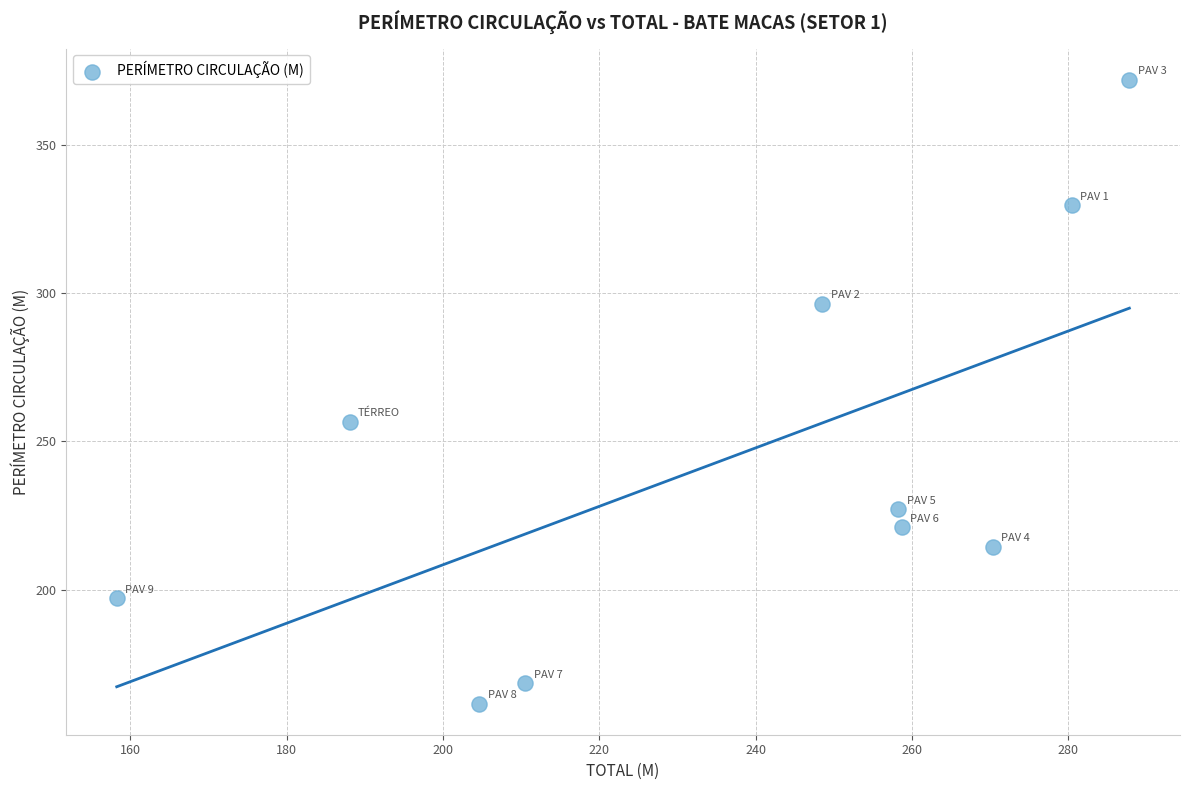

What Y value in the scatter plot is closest to 266?

256.6